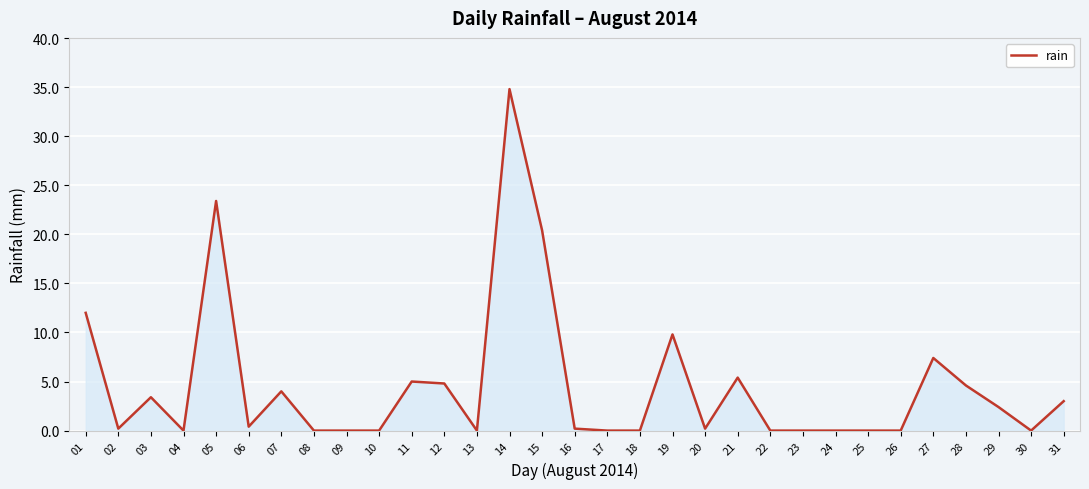

Where is the data nearest to the value 17?

15